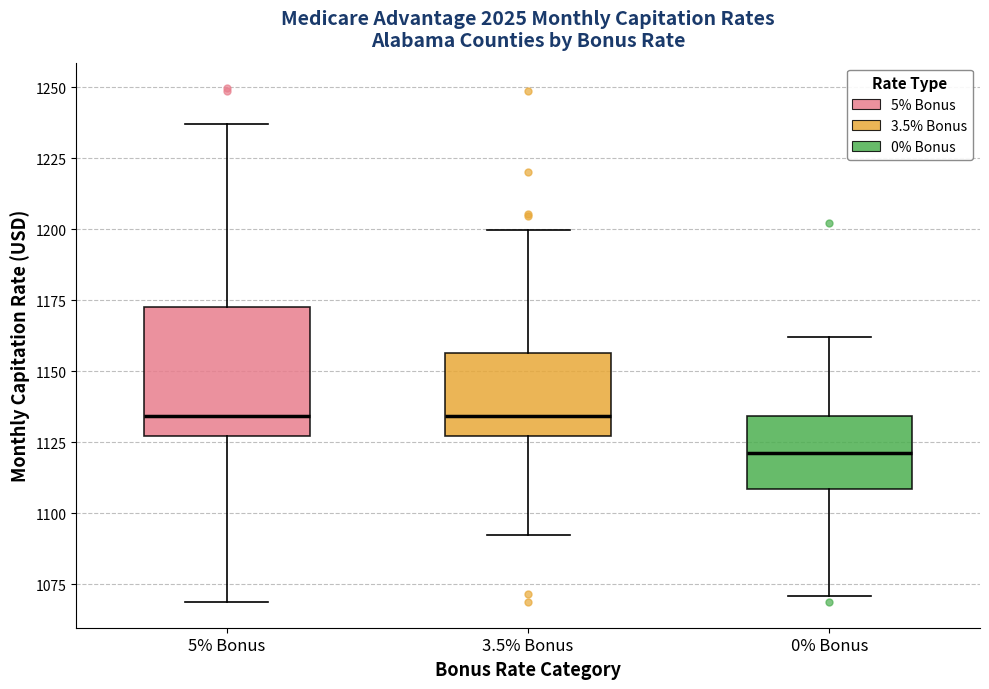

Reading left to right, transcribe this box plot: for each box, give where its median line is, the range the box spans, and where its two whiskers end, as read against the y-axis. The values are not printed on the chart, so give them approximately, as read against the axis.

5% Bonus: median 1135, box 1125 to 1175, whiskers 1070 to 1235
3.5% Bonus: median 1135, box 1125 to 1155, whiskers 1090 to 1200
0% Bonus: median 1120, box 1110 to 1135, whiskers 1070 to 1160